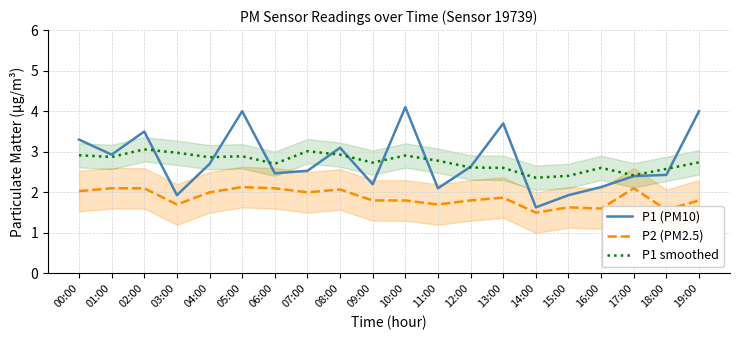

Is the value of P2 (PM2.5) at 13:00 greater than the value of P1 (PM10) at 13:00?

No